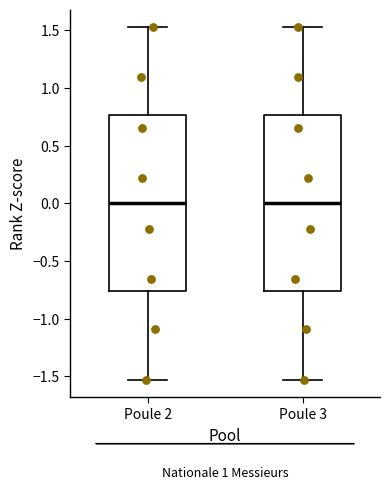

Reading left to right, read every box against the y-axis: the position of its median line, the range the box covers, and the ends of its whiskers. The values are not printed on the chart, so give them approximately, as read against the axis.

Poule 2: median 0.00, box -0.75 to 0.75, whiskers -1.55 to 1.55
Poule 3: median 0.00, box -0.75 to 0.75, whiskers -1.55 to 1.55